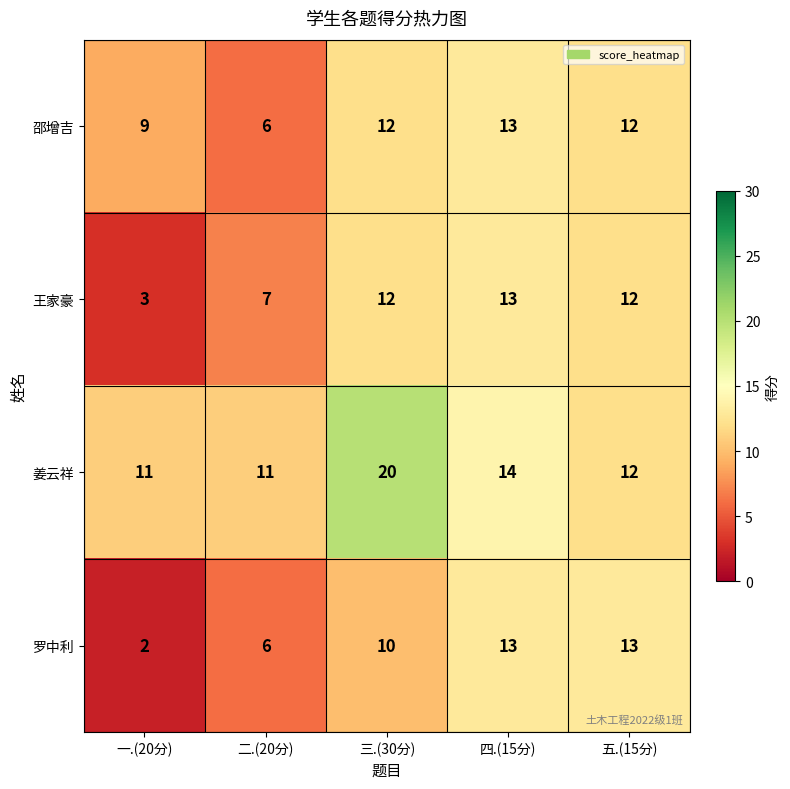

What is the difference between the second highest and minimum values in the 姜云祥 series?

3